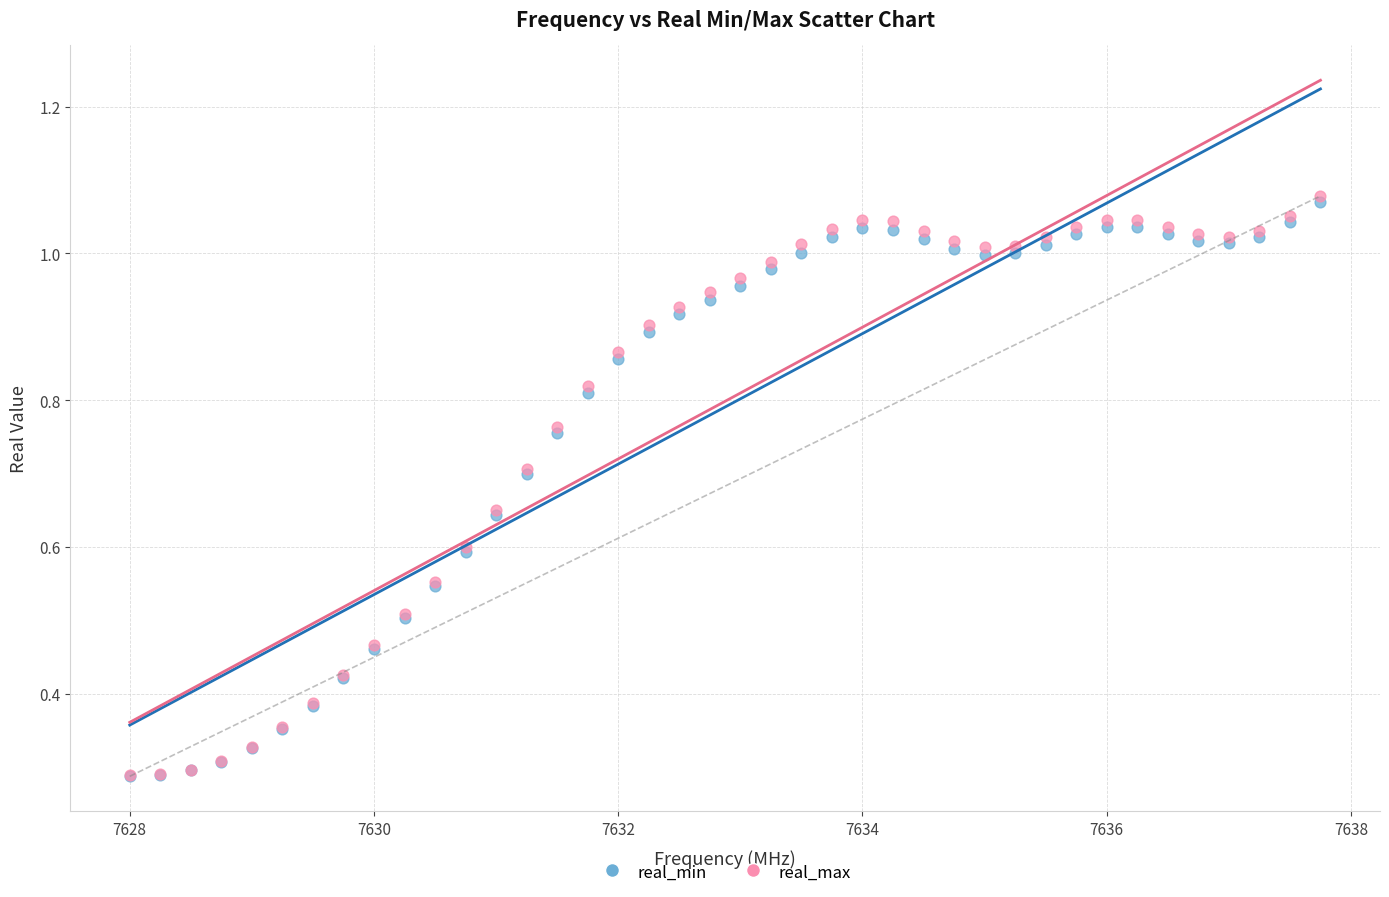

Which series has the widest spread of Y values?

real_max